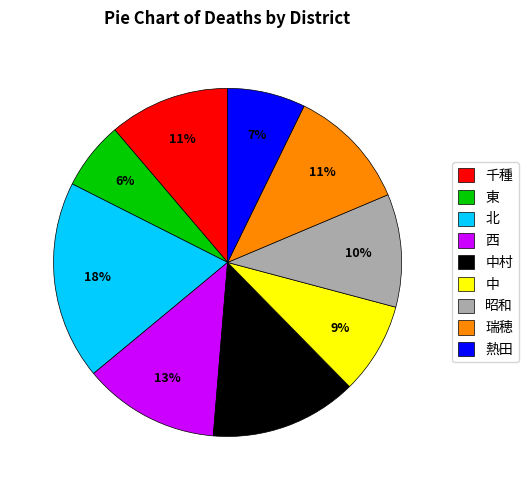

To the nearest percent, what percentage of the pie is 千種?

11%